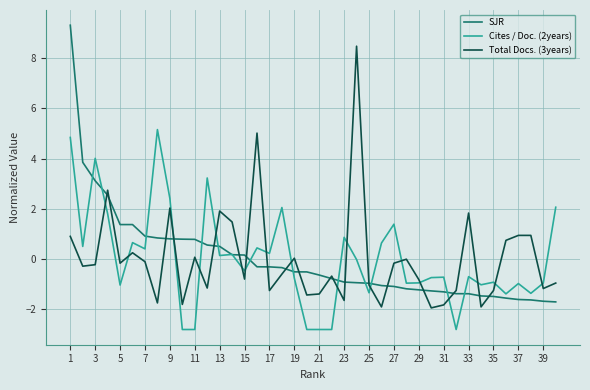

List the series in order of their peak value, highest first.

SJR, Total Docs. (3years), Cites / Doc. (2years)